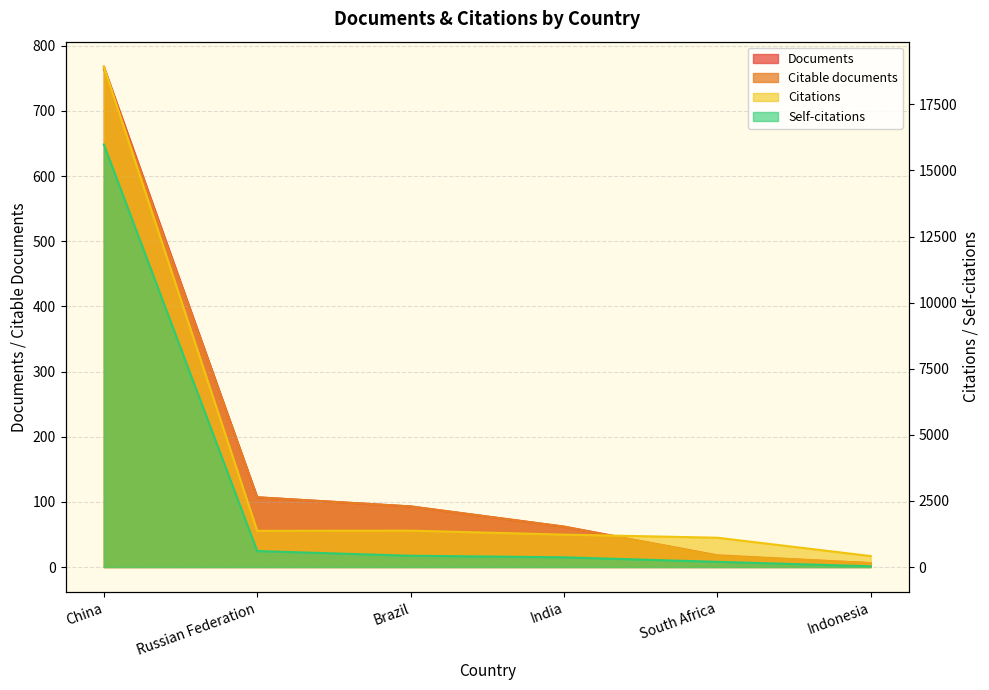

What is the value of the Citations point at the 1st from the left?

18926